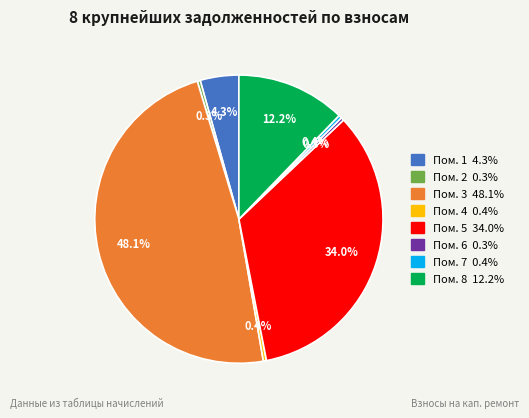

Count the number of slices in the pie.

8